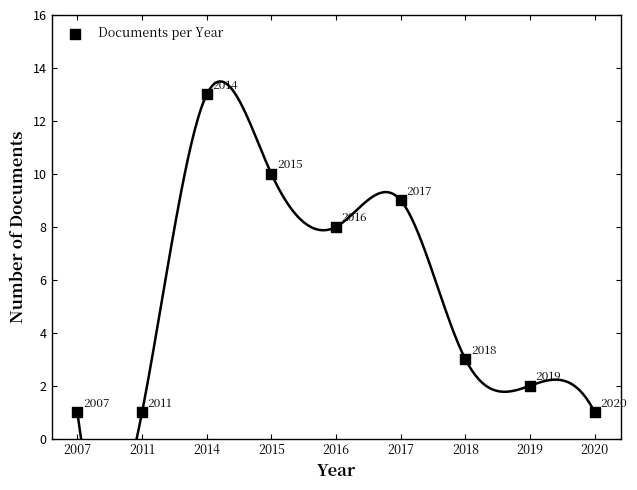

What Y value in the scatter plot is closest to 7?

8